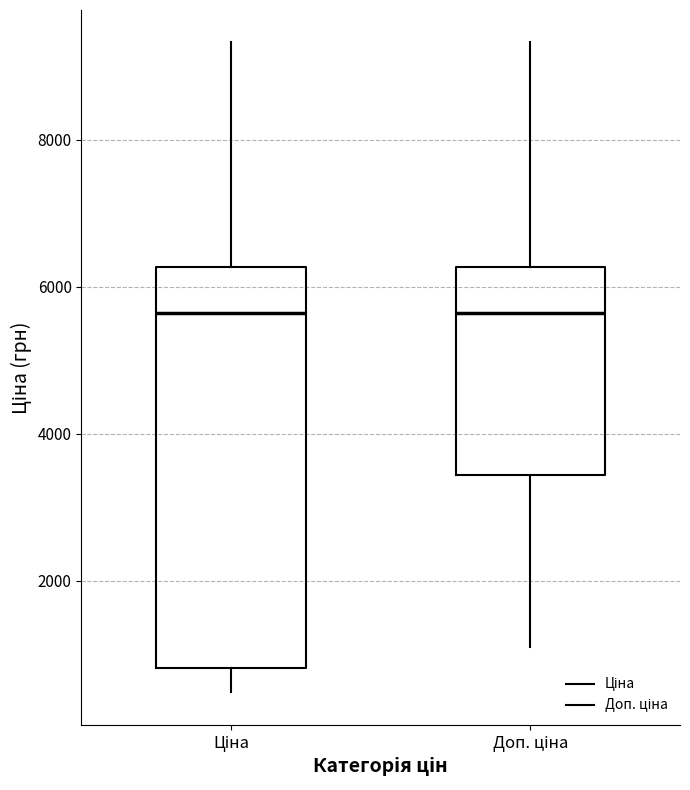

Reading left to right, transcribe this box plot: for each box, give where its median line is, the range the box spans, and where its two whiskers end, as read against the y-axis. The values are not printed on the chart, so give them approximately, as read against the axis.

Ціна: median 5600, box 800 to 6200, whiskers 400 to 9400
Доп. ціна: median 5600, box 3400 to 6200, whiskers 1200 to 9400